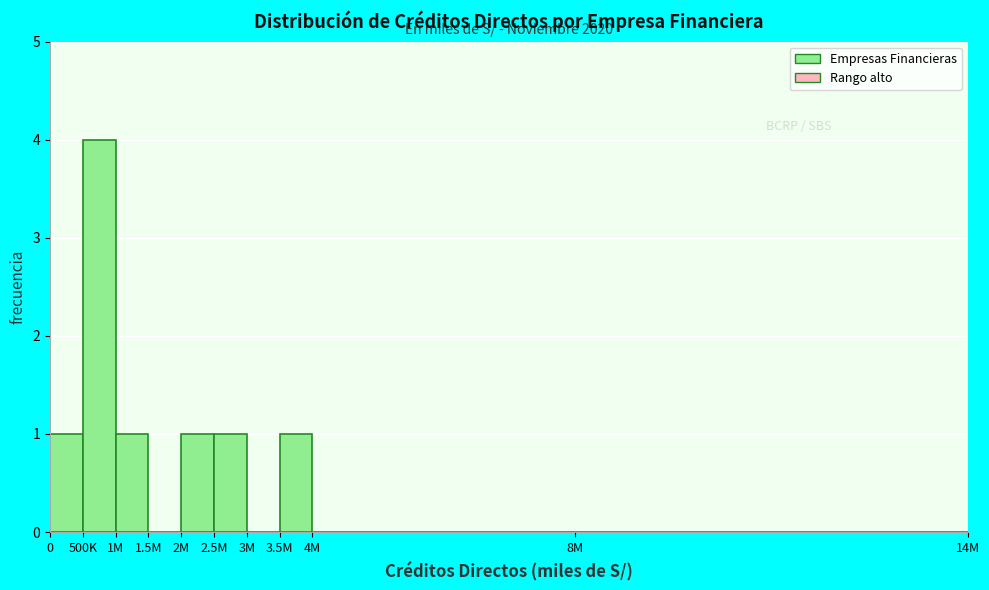

Reading left to right, what are all the values shown in this chart?

0=1	500K=4	1M=1	1.5M=0	2M=1	2.5M=1	3M=0	3.5M=1	4M=0	8M=0